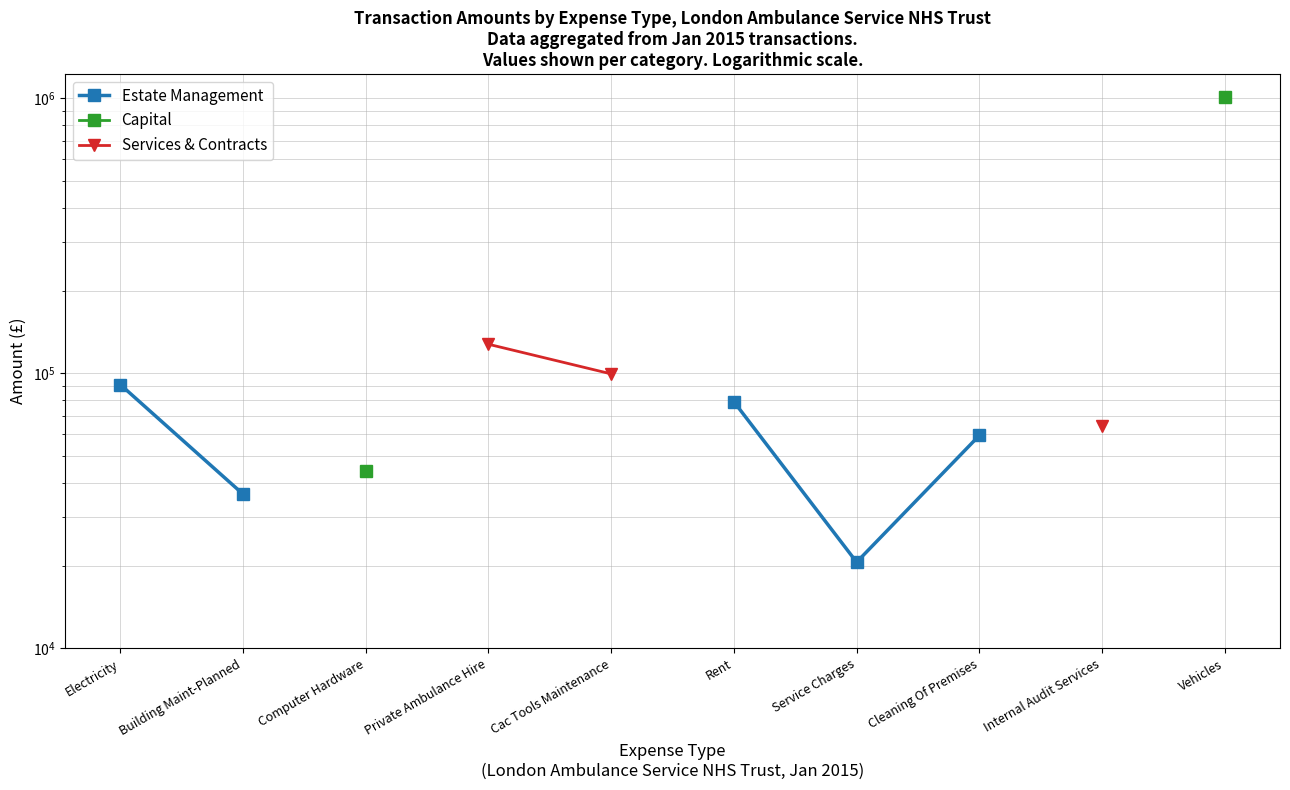

At which category does the chart reach its minimum across all series?

Service Charges